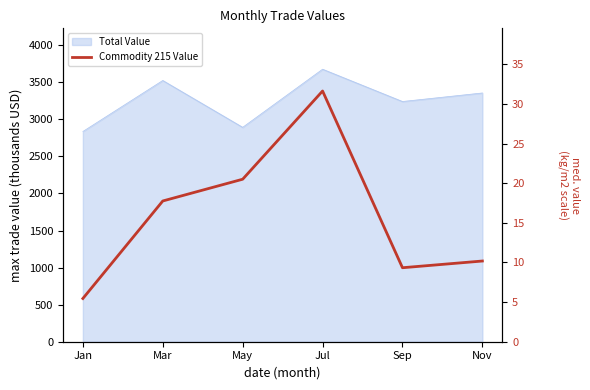

What is the value of the 4th point from the left?

31.6